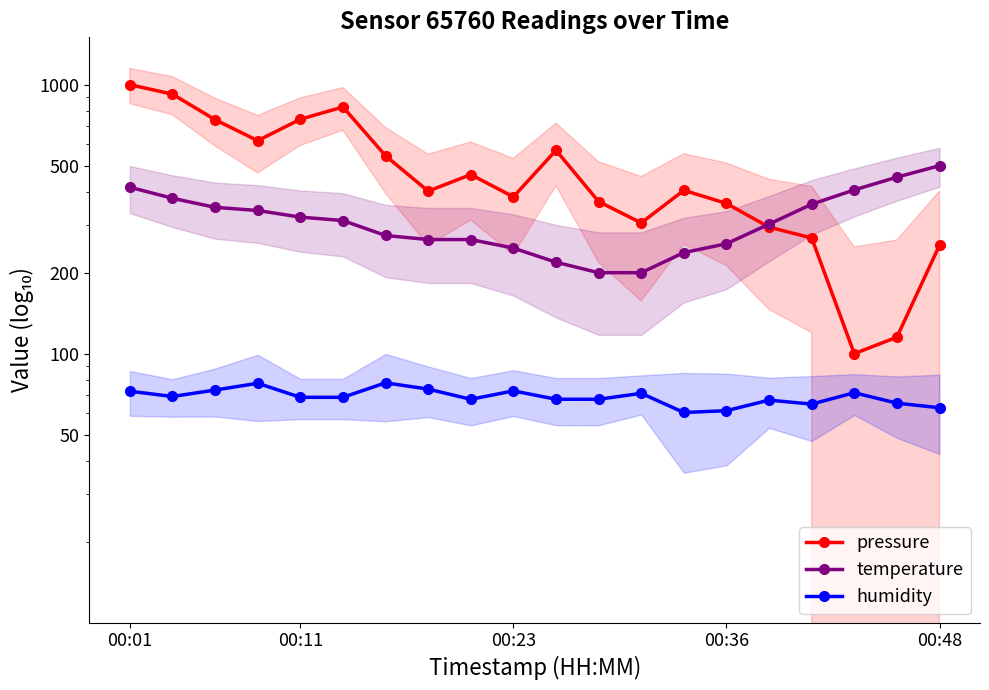

At how many categories does at least one series exceed 897?

2